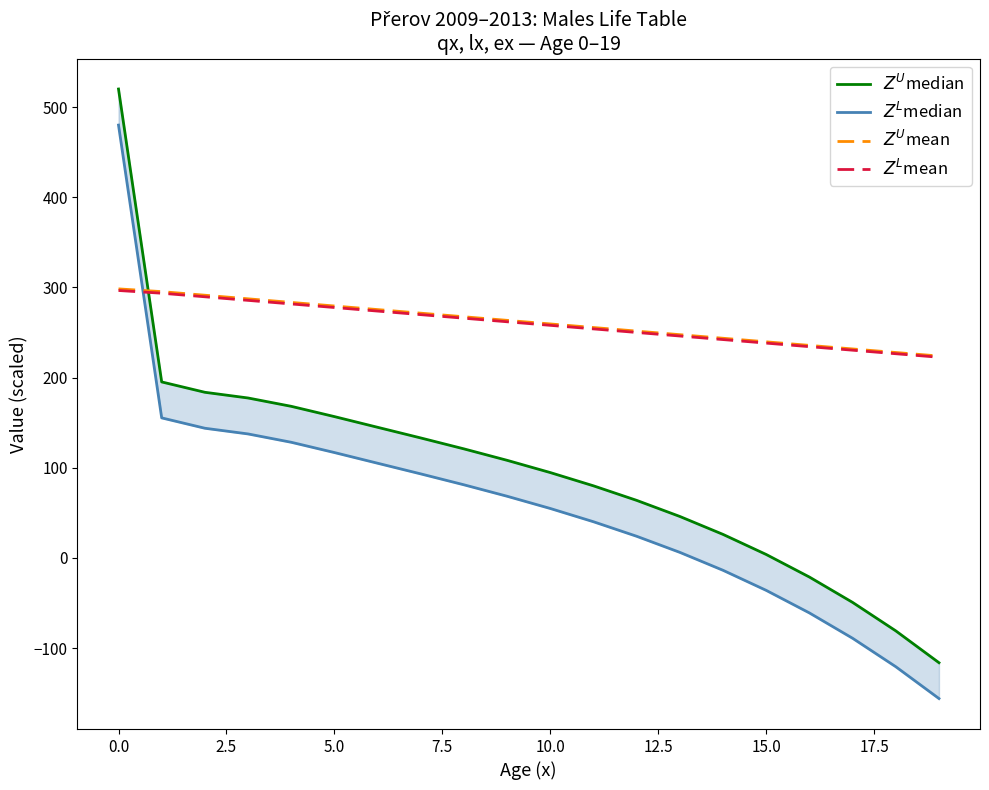

How many values in $Z^U$median are below zero?

4